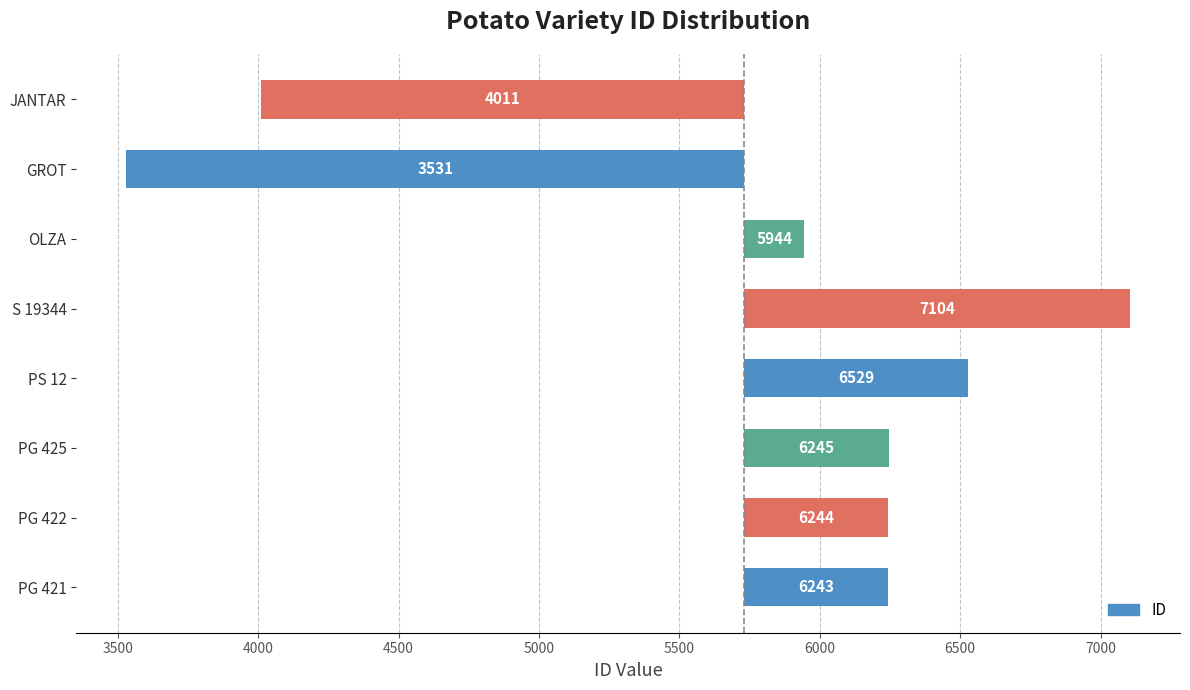

Approximately how many times larger is the value at PG 422 compared to PS 12?

0.6